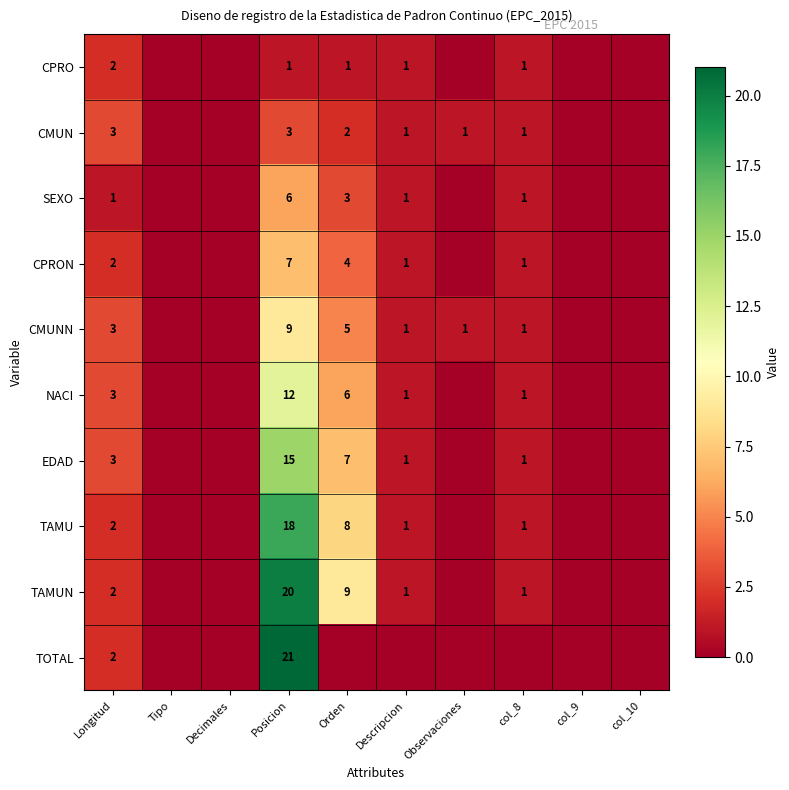

What is the greatest value displayed?

21